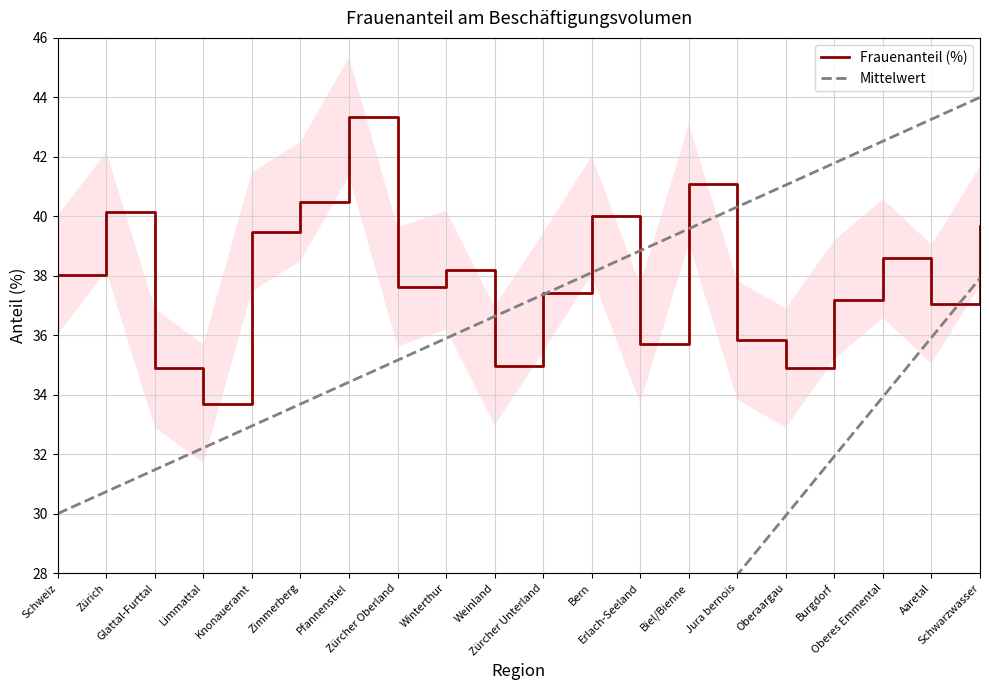

What is the sum of the values at Limmattal and Glattal-Furttal?

68.6